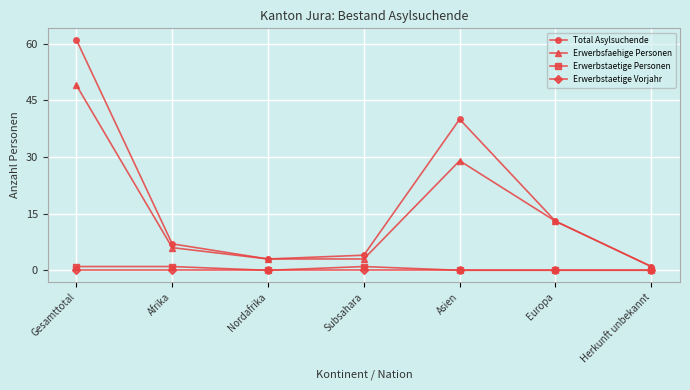

At Subsahara, list the series in order from largest to smallest.

Total Asylsuchende, Erwerbsfaehige Personen, Erwerbstaetige Personen, Erwerbstaetige Vorjahr